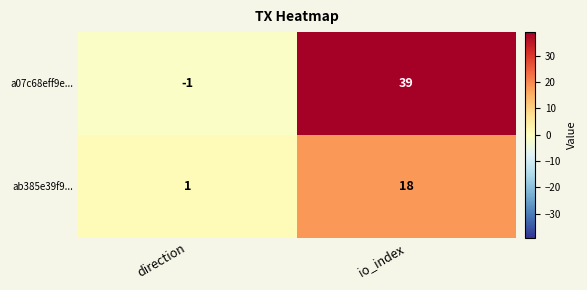

Between direction and io_index, which series saw the biggest shift?

a07c68eff9e...